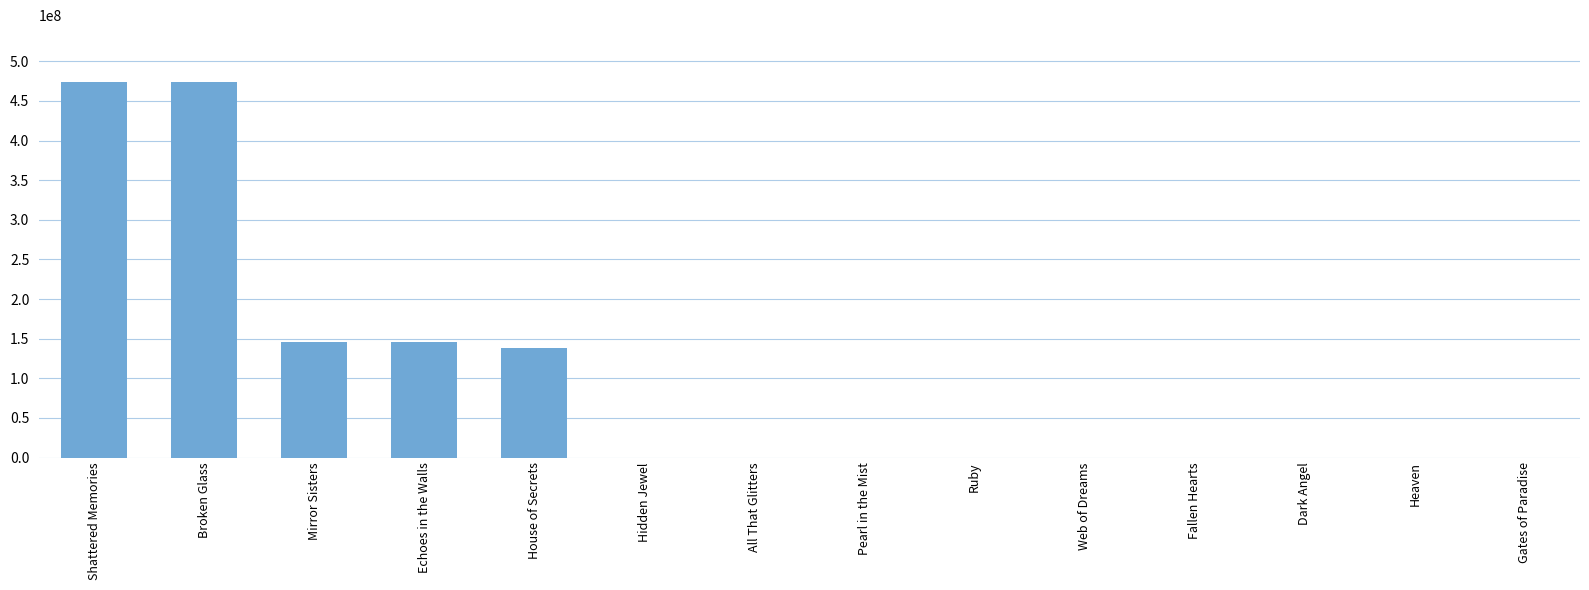

What is the maximum value shown in the chart?

474380810